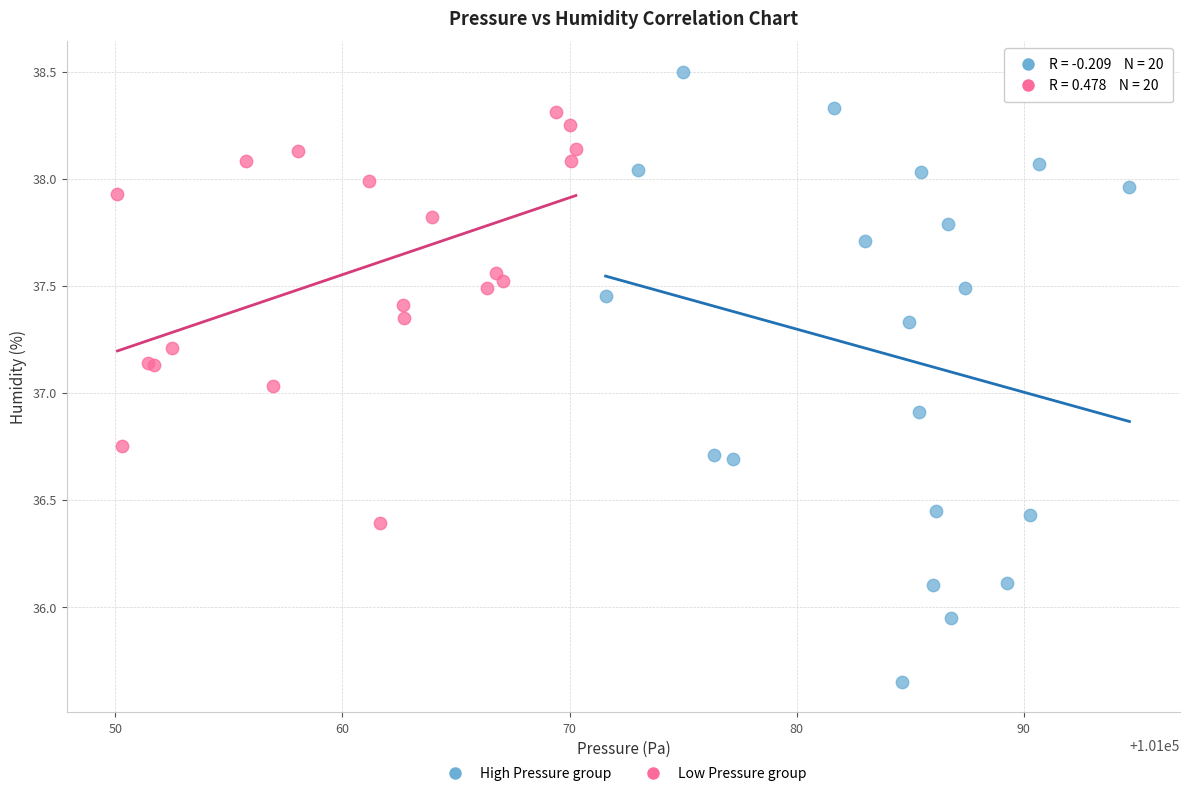

Which series has the largest Y range (max minus min)?

High Pressure group